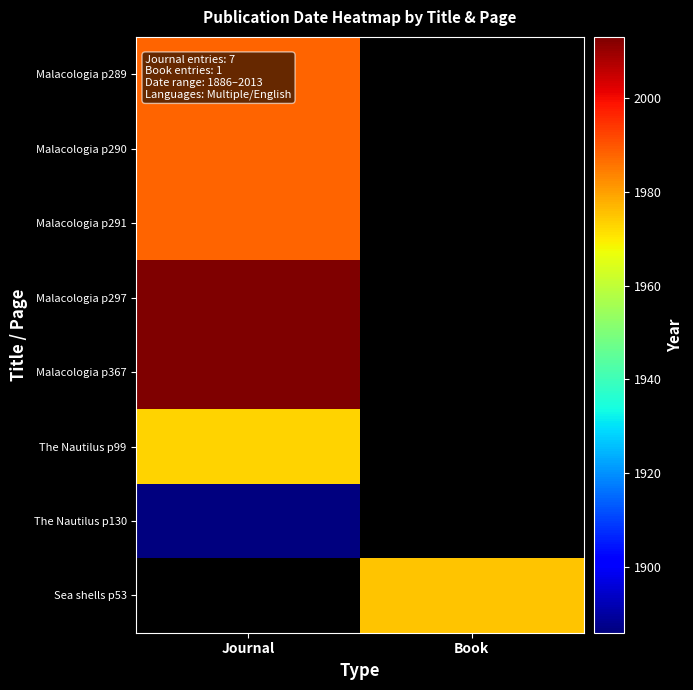

What is the maximum value shown in the chart?

2013.0